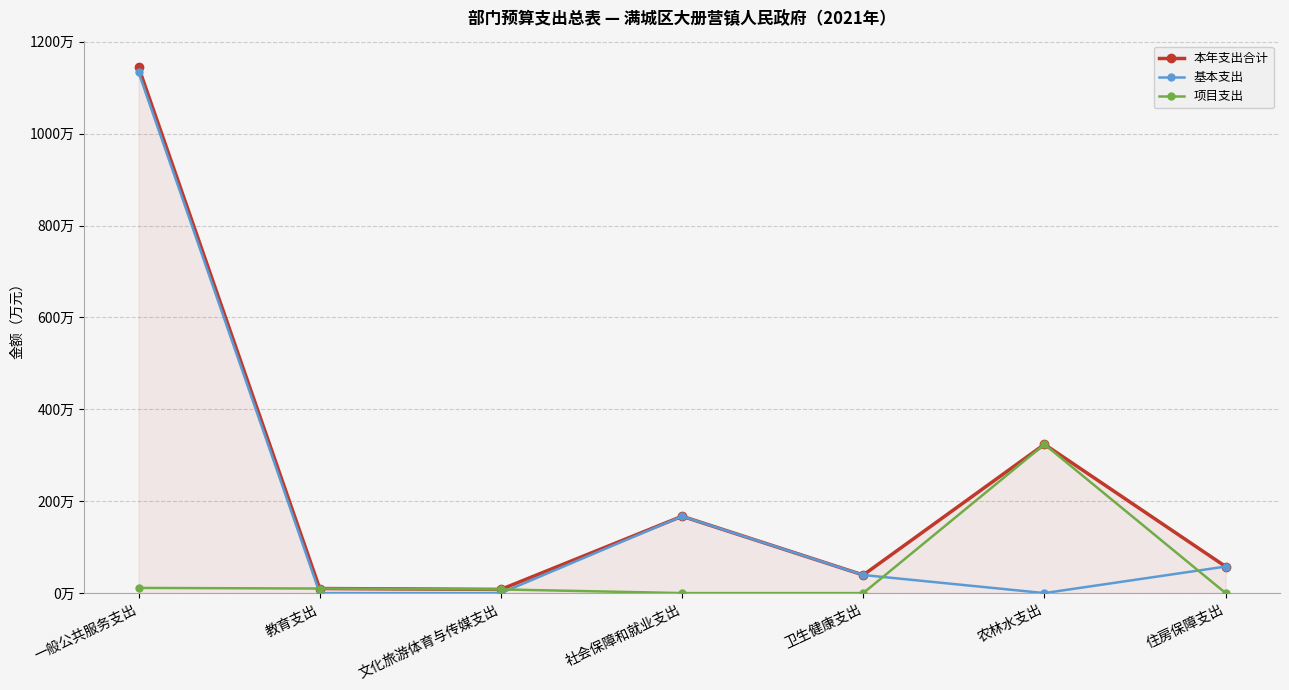

What are all the series names shown in the legend?

本年支出合计, 基本支出, 项目支出